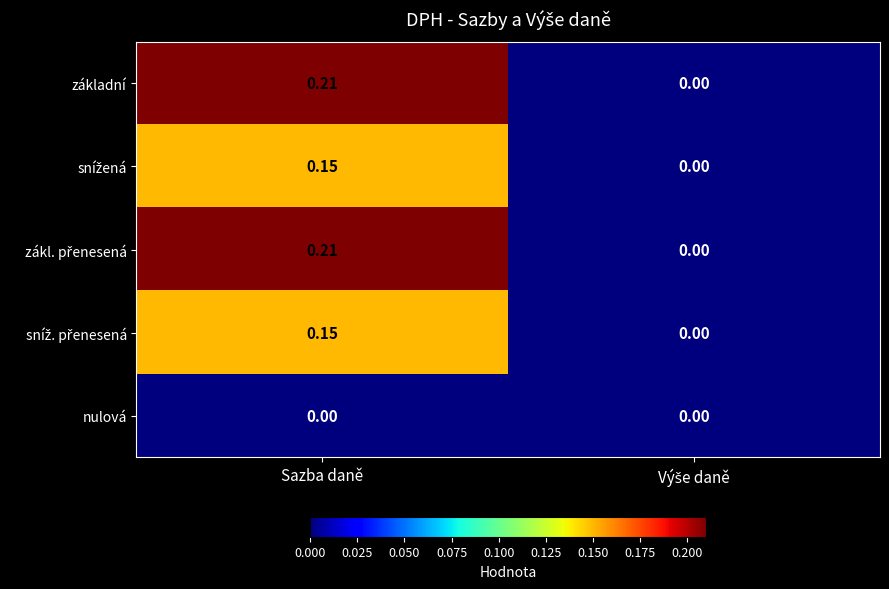

How many distinct data groups are displayed?

5